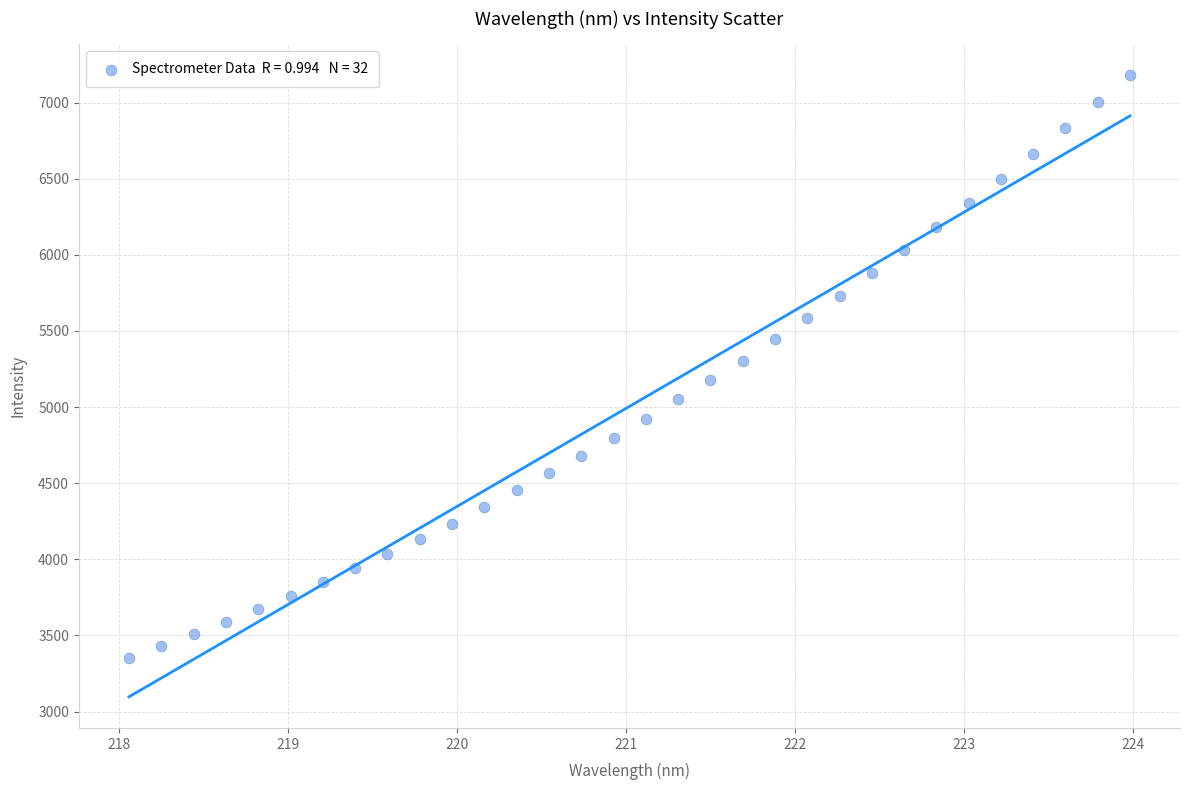

What is the range of Y values (max minus min)?

3826.8